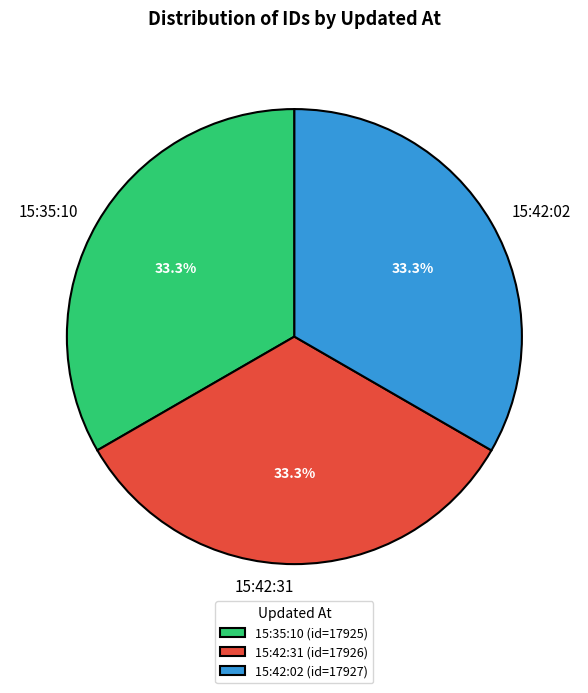

What is the ratio of the value at 15:42:31 to the value at 15:42:02?

1.0